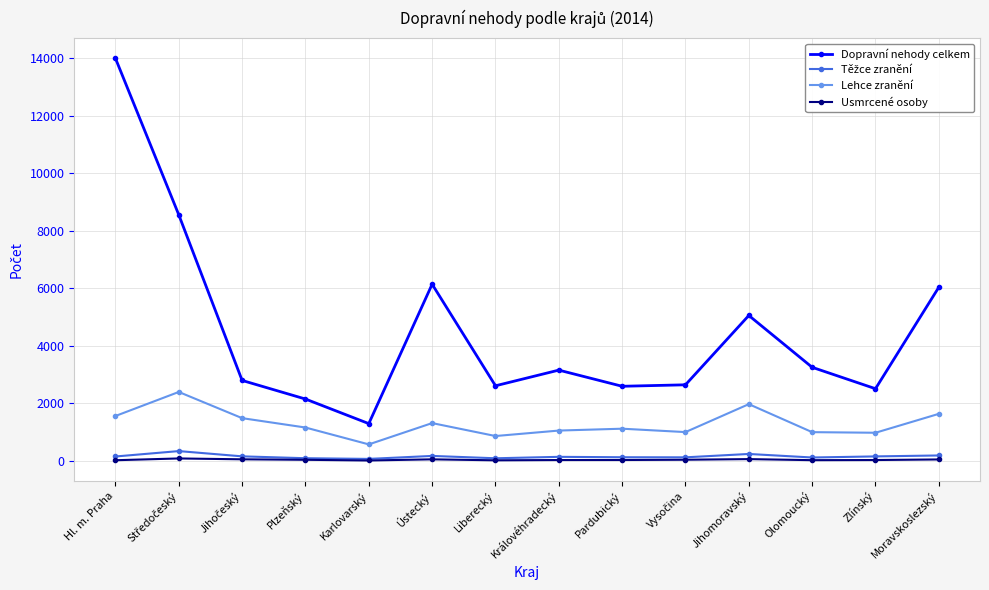

Which series has the largest range (max minus min)?

Dopravní nehody celkem